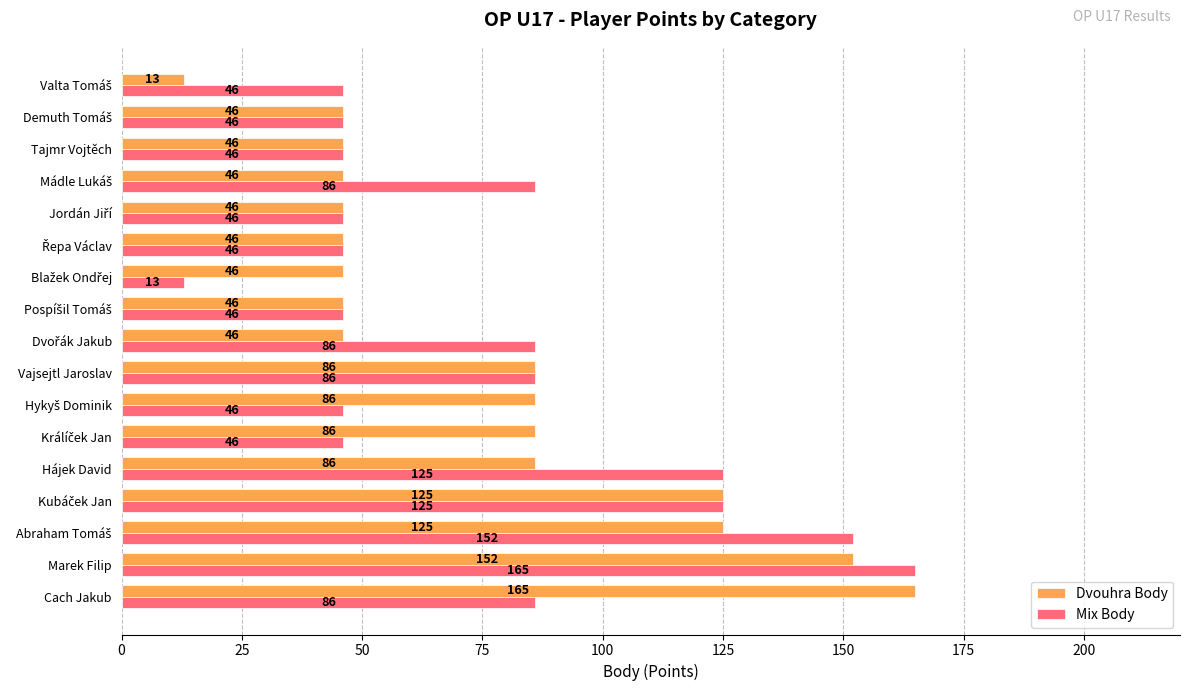

True or false: Mix Body has a value of 165 at Marek Filip.

True